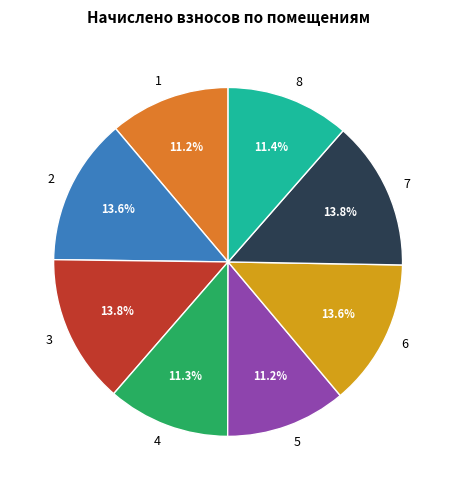

What percentage is NOT represented by 4?

88.7%